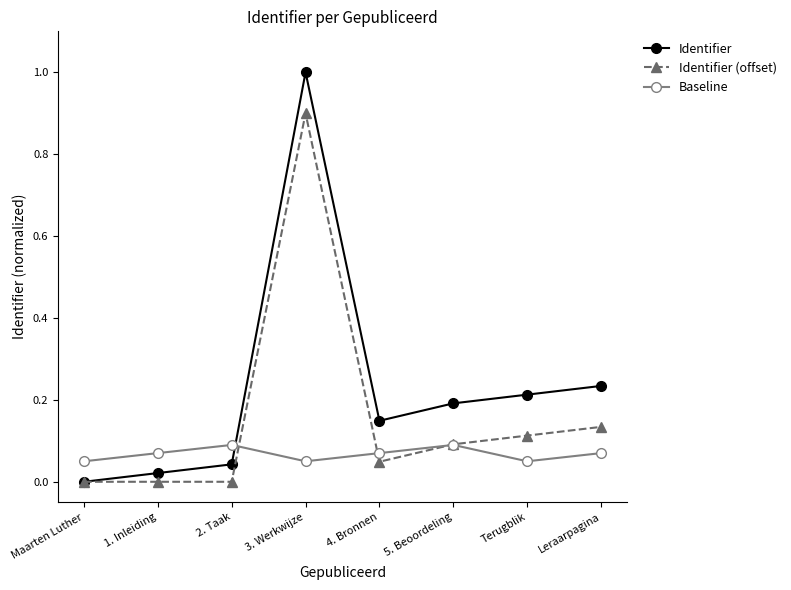

What is the label of the 8th point from the right?

Maarten Luther